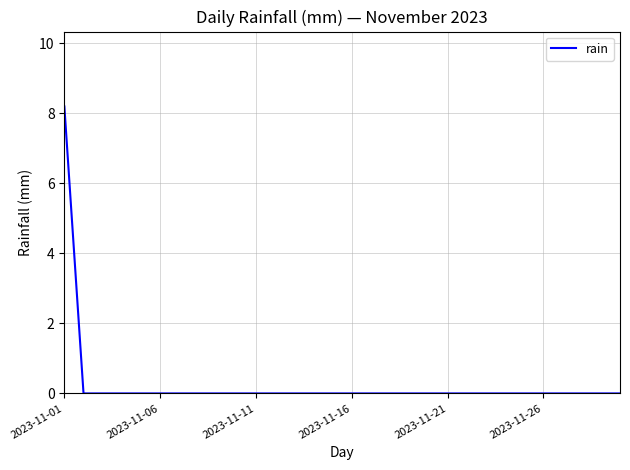

Does the chart have visible grid lines?

Yes